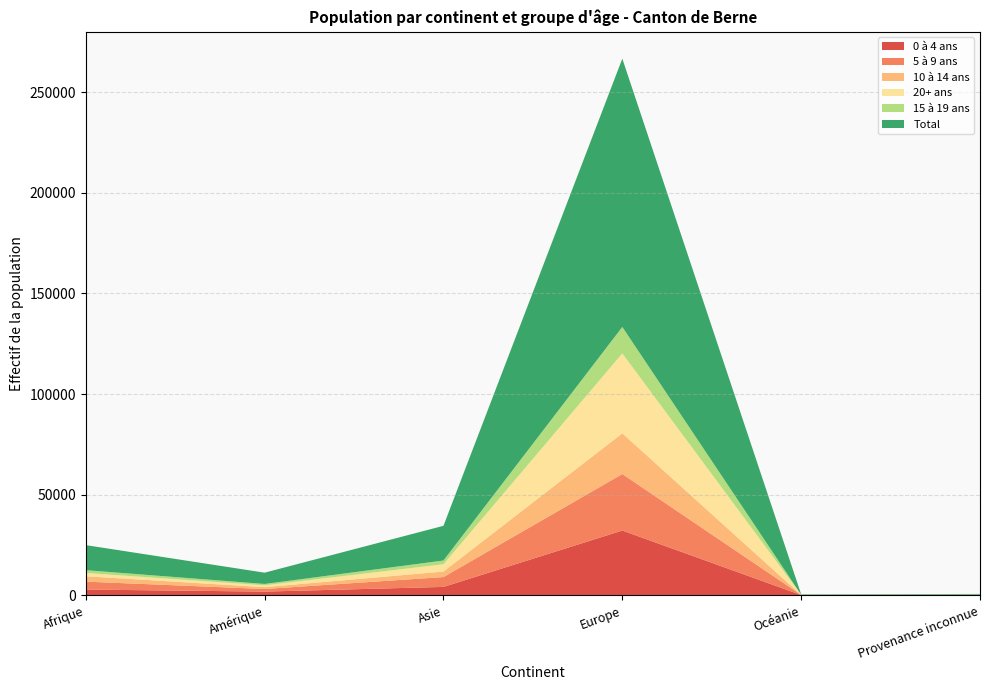

Reading left to right, extract all data points from this chart.

0 à 4 ans: 2830	1815	4136	32164	106	38
5 à 9 ans: 3934	1293	4904	28097	48	157
10 à 14 ans: 2665	918	2731	20221	21	86
20+ ans: 1619	909	3626	39721	41	24
15 à 19 ans: 1408	675	1861	13160	21	18
Total: 12456	5610	17258	133363	237	323